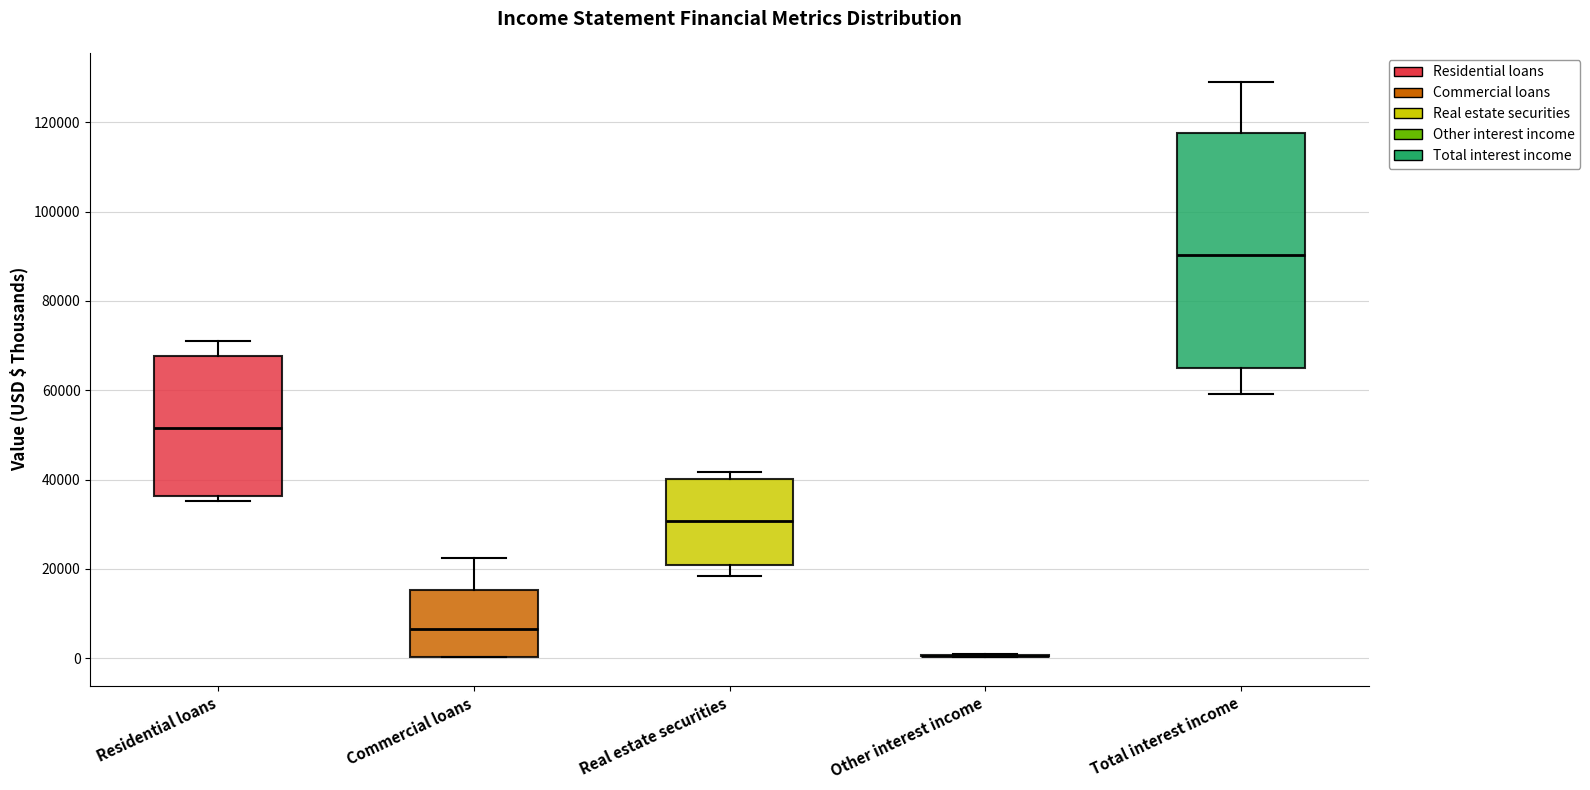

Where is the upper edge of the box for Commercial loans on the y-axis? The values are not printed on the chart, so give them approximately, as read against the axis.

16000